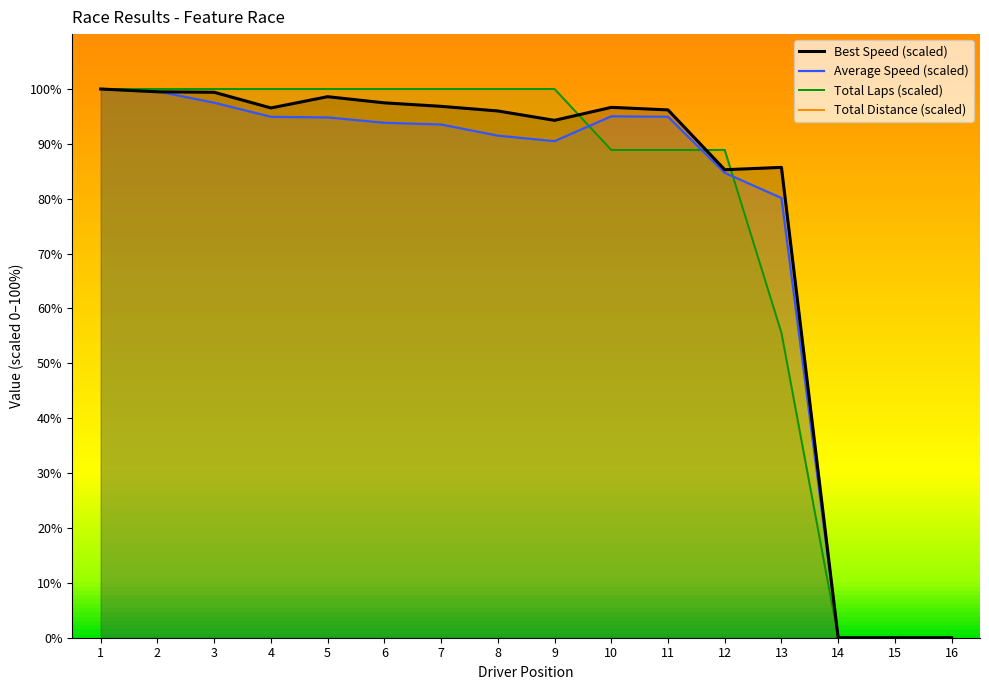

The value of Total Laps (scaled) at 3 is 153.0. True or false?

False